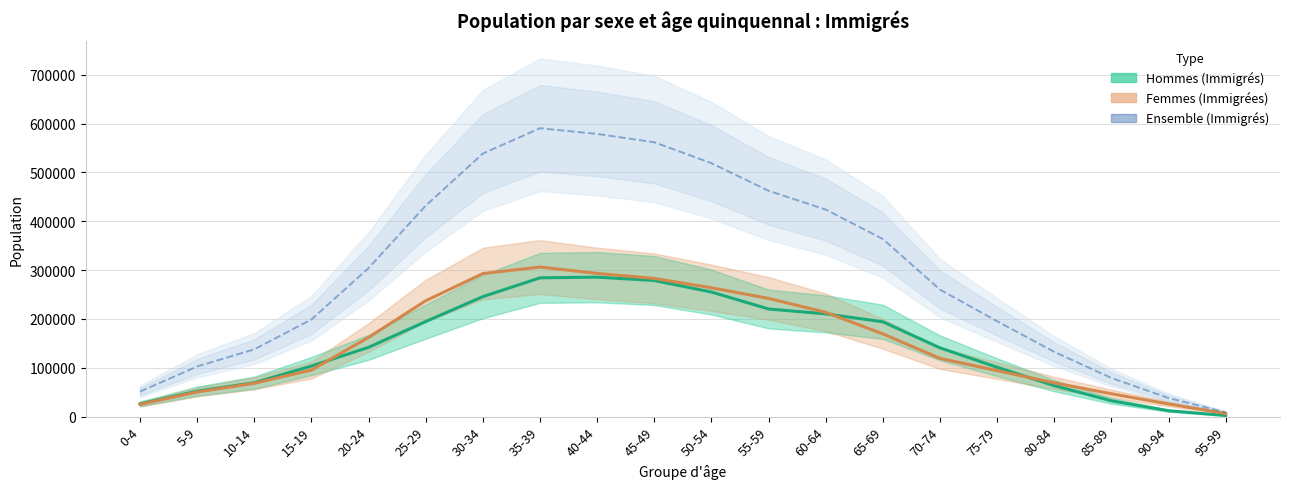

Is the value of Ensemble (Immigrés) at 80-84 greater than the value of Hommes (Immigrés) at 0-4?

Yes